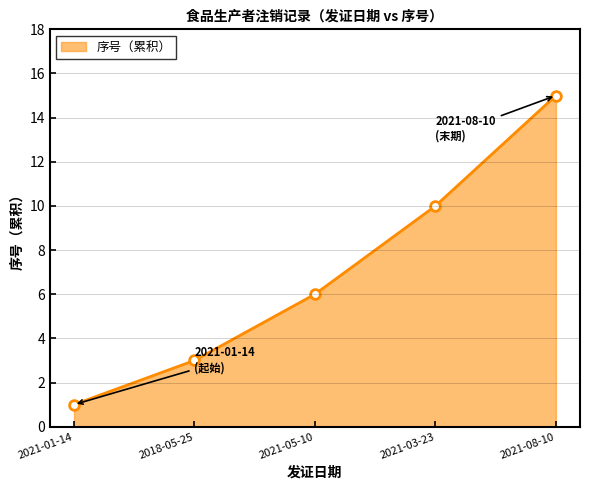

The chart shows a value of 5 at 2018-05-25. True or false?

False